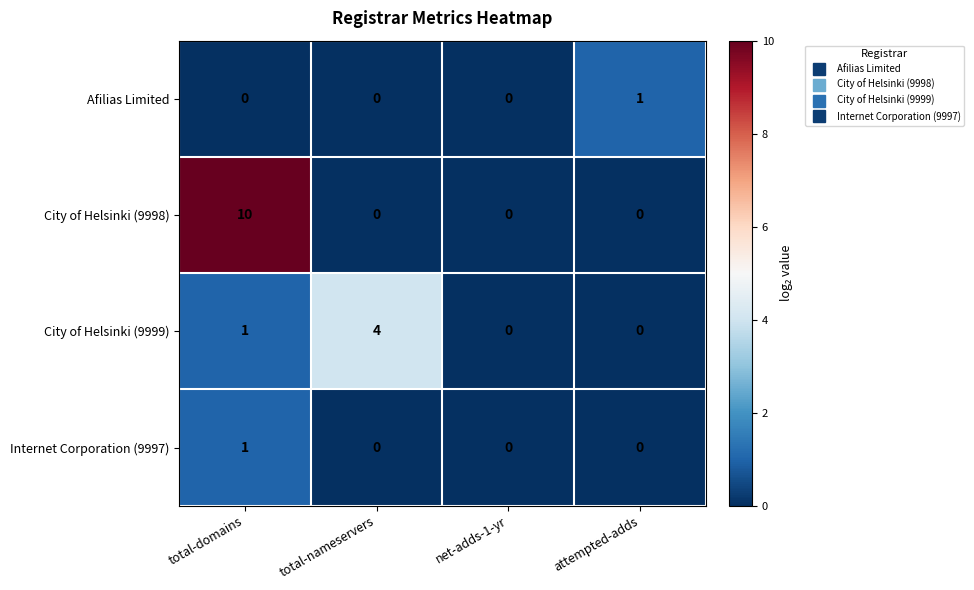

Which series has the largest range (max minus min)?

City of Helsinki (9998)